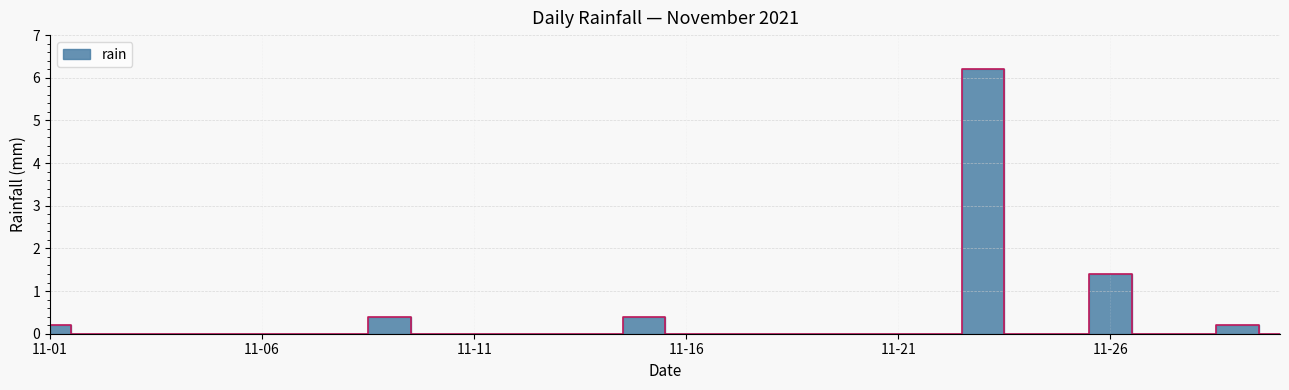

Which category has the highest value across all series?

2021-11-23